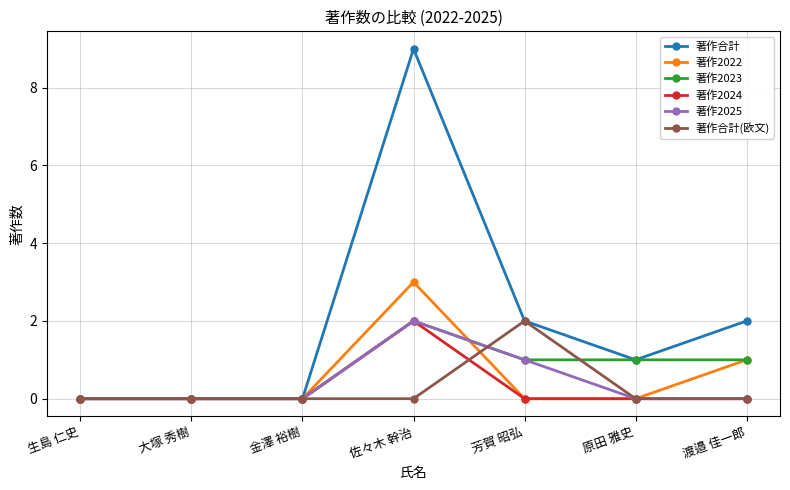

What is the difference between the highest and lowest values at 渡邉 佳一郎?

2